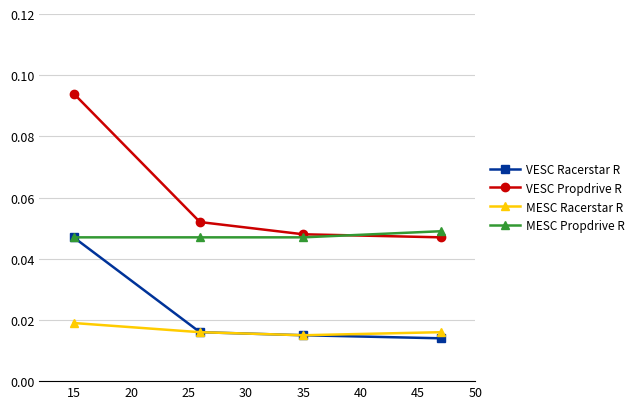

True or false: MESC Racerstar R and MESC Propdrive R cross at least once.

False